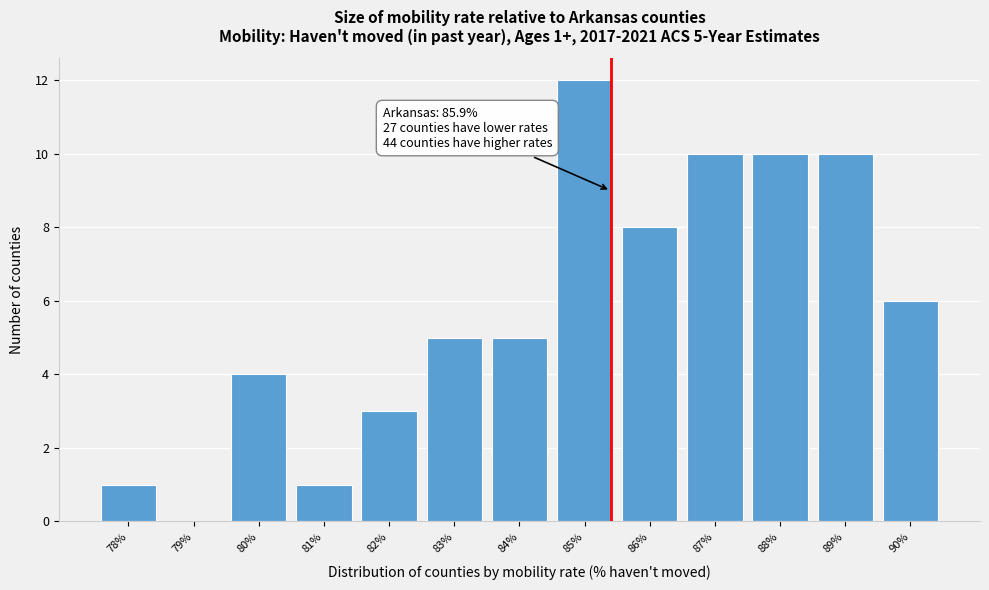

Reading right to left, extract all data points from this chart.

90%=6	89%=10	88%=10	87%=10	86%=8	85%=12	84%=5	83%=5	82%=3	81%=1	80%=4	79%=0	78%=1